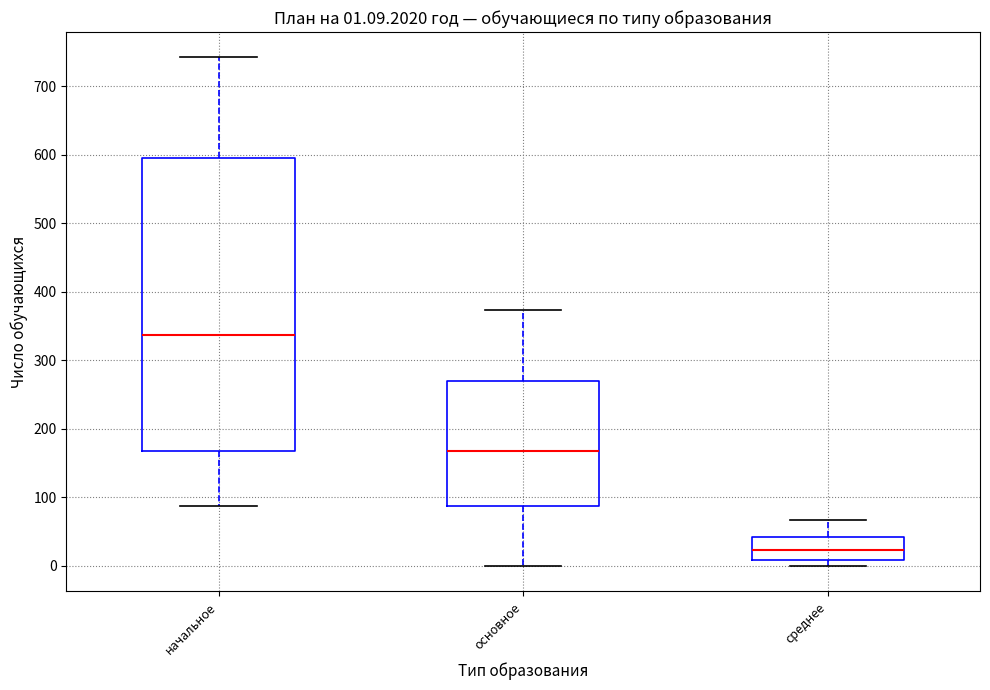

Which box is the tallest, from its lower edge to its upper edge?

начальное